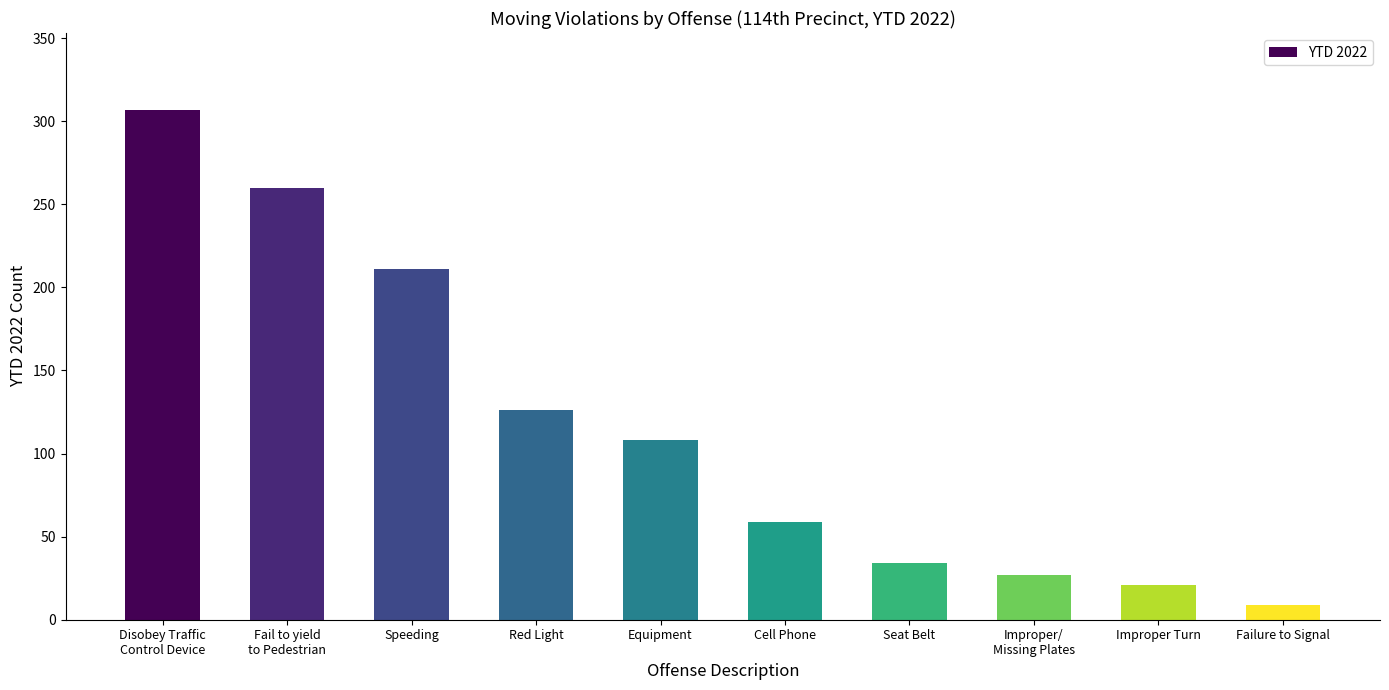

The value at Red Light is 52. True or false?

False